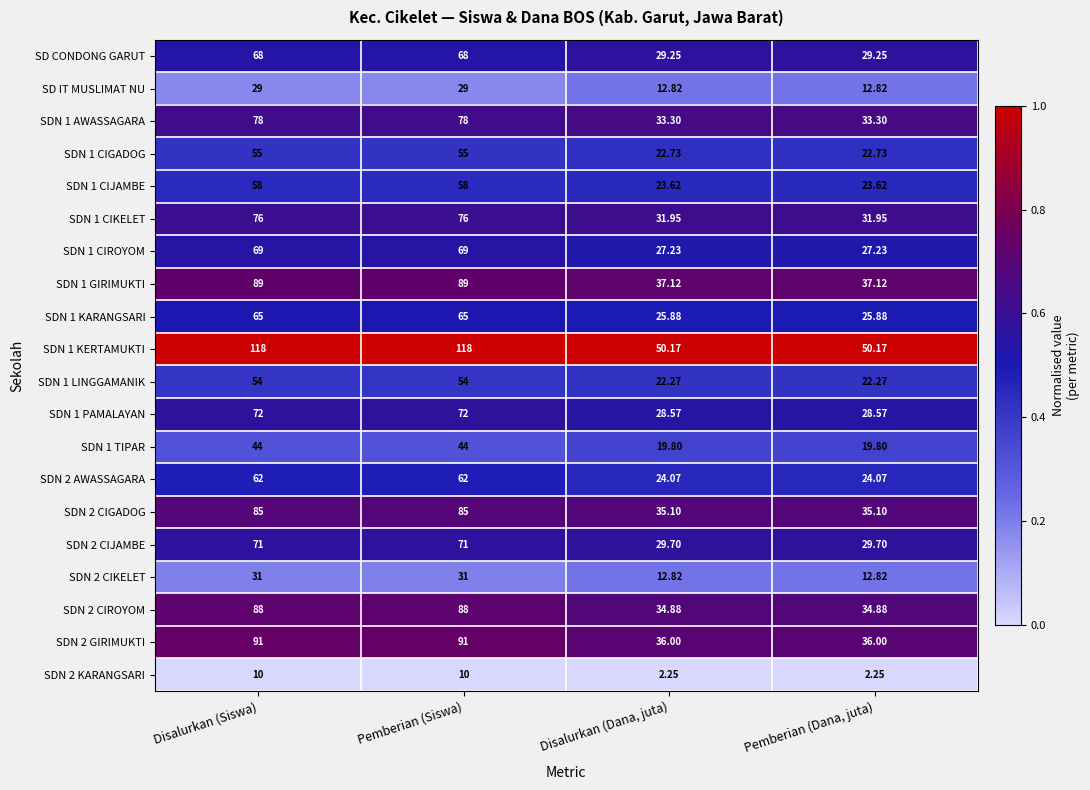

Is the value of SD IT MUSLIMAT NU at Pemberian (Dana, juta) greater than the value of SDN 1 CIGADOG at Disalurkan (Dana, juta)?

No